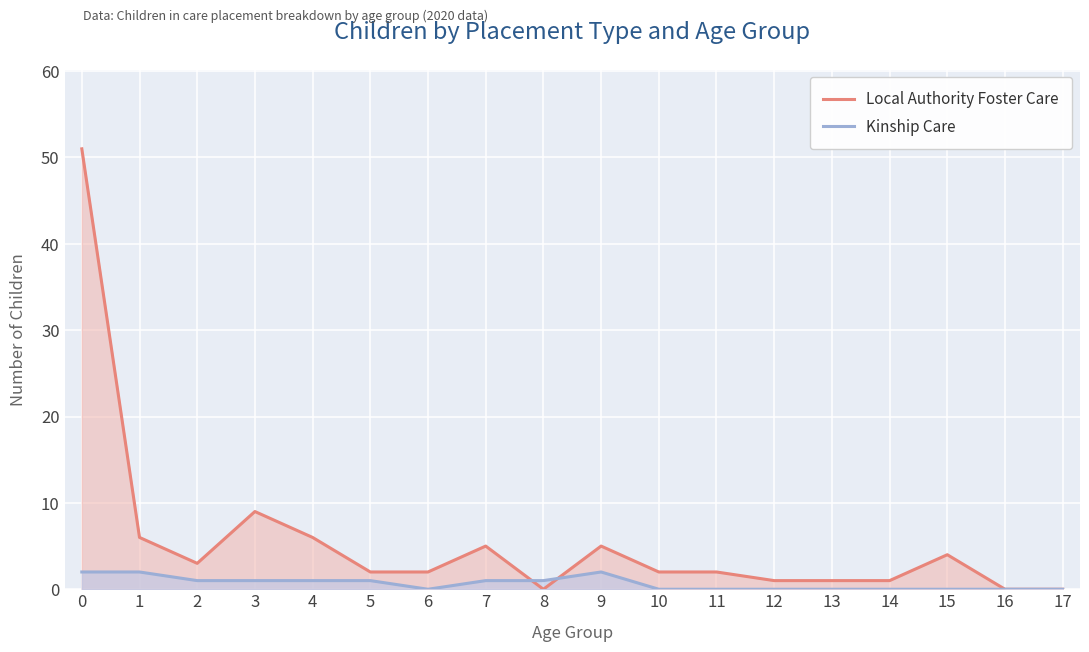

Reading right to left, extract all data points from this chart.

Local Authority Foster Care: 17=0	16=0	15=4	14=1	13=1	12=1	11=2	10=2	9=5	8=0	7=5	6=2	5=2	4=6	3=9	2=3	1=6	0=51
Kinship Care: 17=0	16=0	15=0	14=0	13=0	12=0	11=0	10=0	9=2	8=1	7=1	6=0	5=1	4=1	3=1	2=1	1=2	0=2